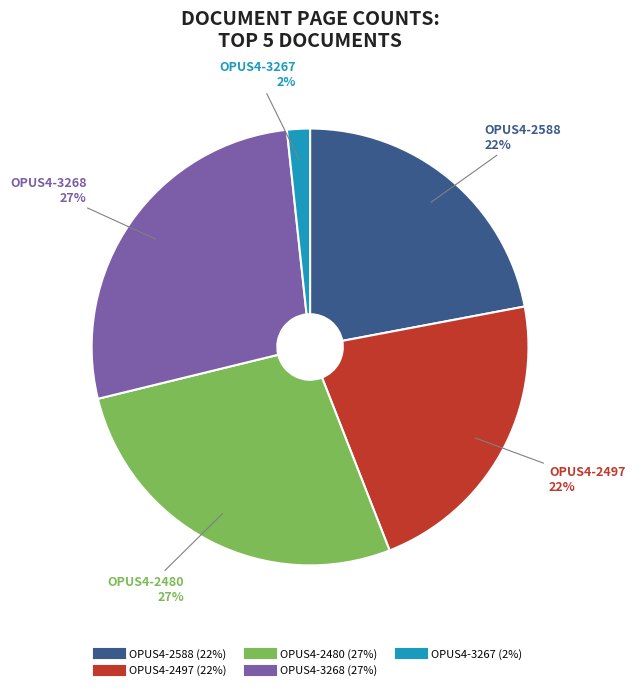

Which category has the smallest portion of the pie?

OPUS4-3267